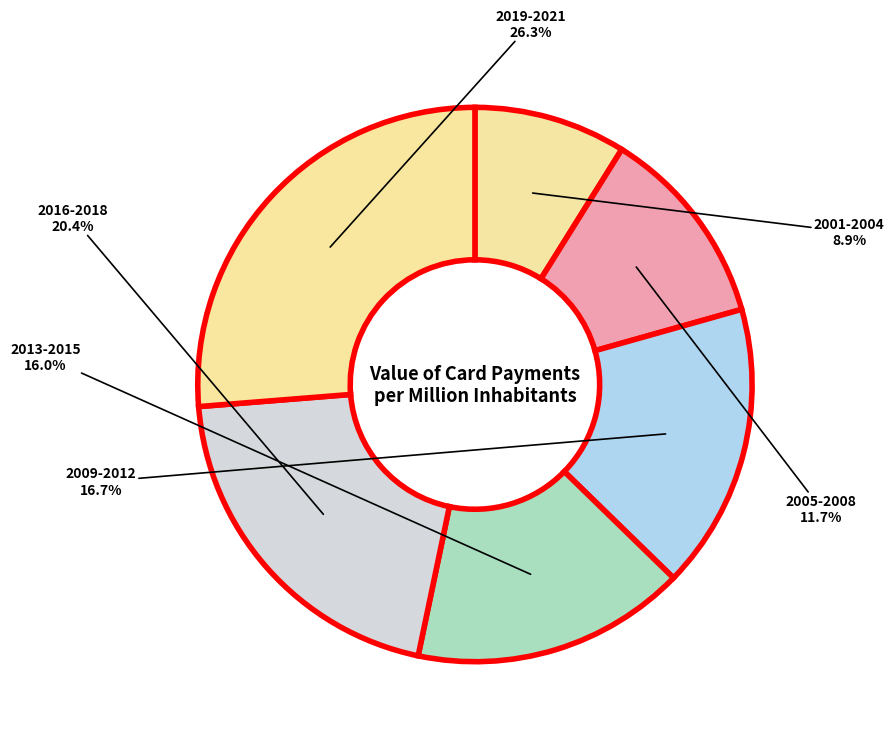

Which category has the smallest portion of the pie?

2001-2004